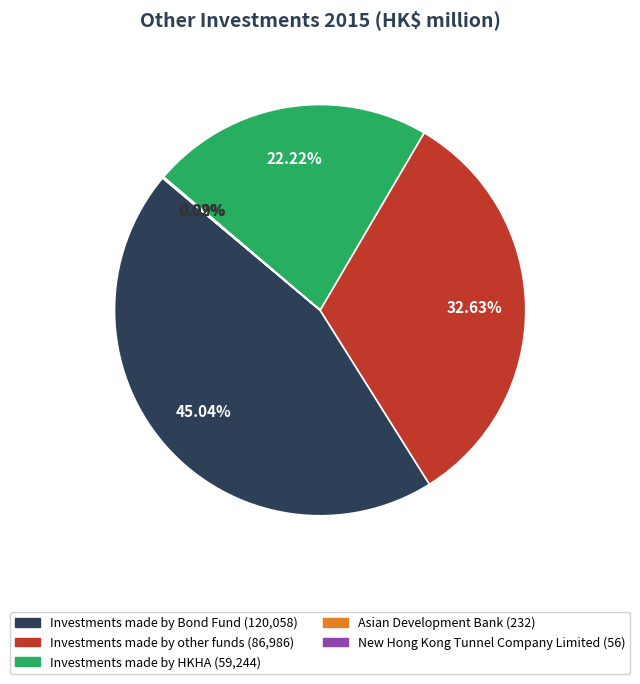

To the nearest percent, what is the difference between the largest and smallest slice percentages?

45%